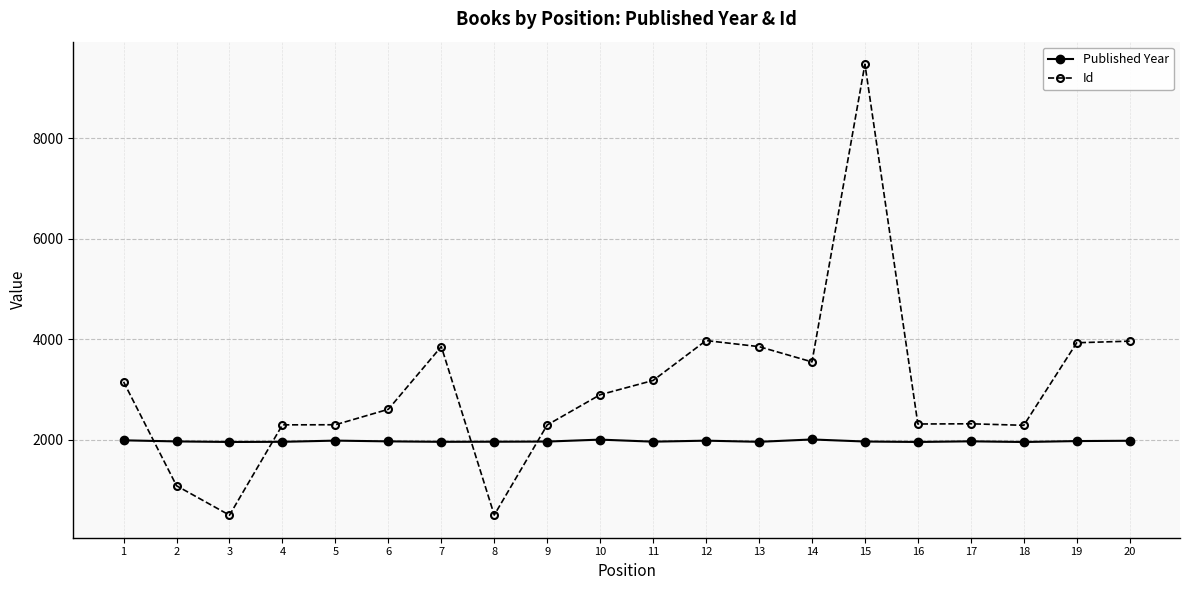

At which category does Id reach its first local valley?

3